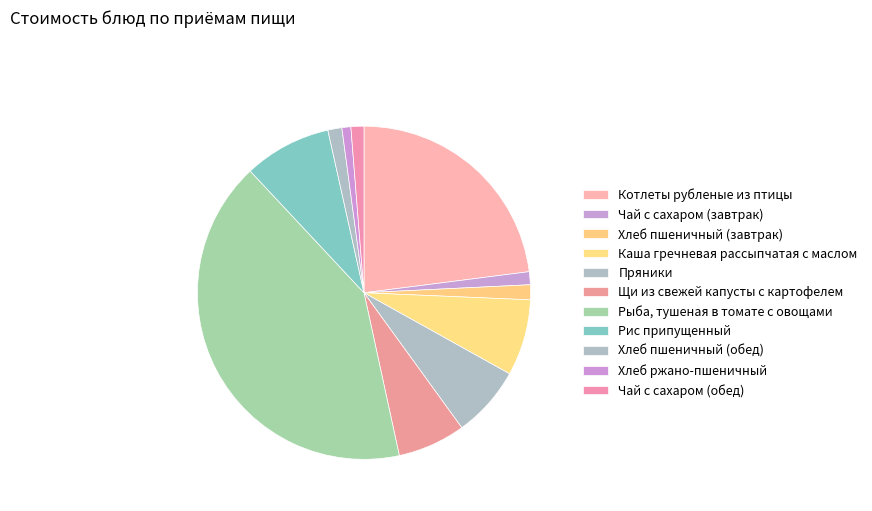

True or false: Рыба, тушеная в томате с овощами accounts for 41% of the total.

True